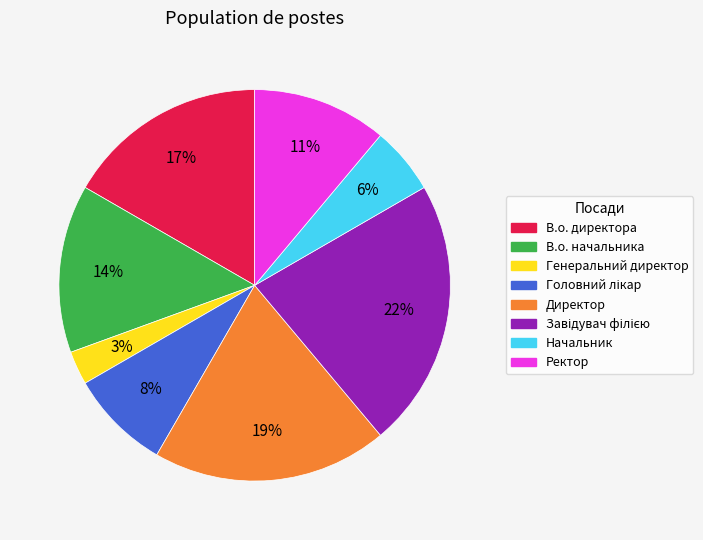

To the nearest percent, what percentage of the pie is В.о. начальника?

14%